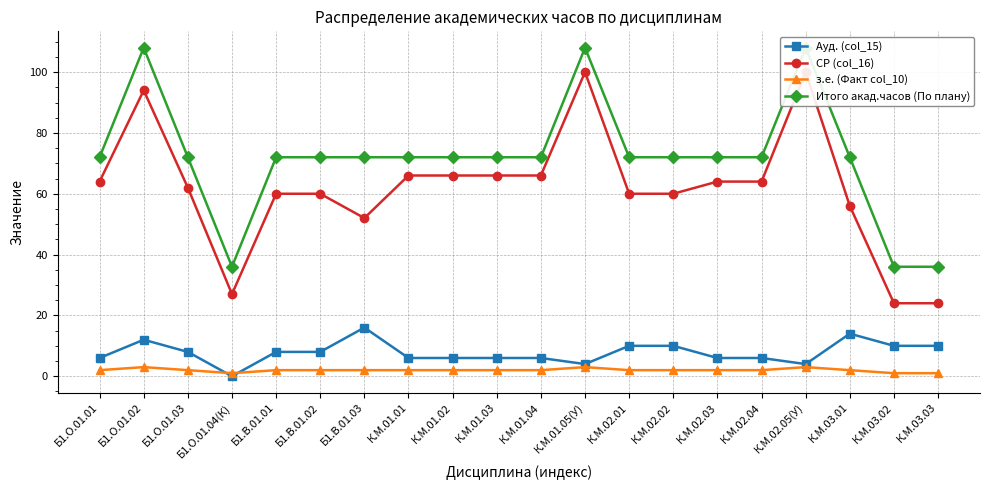

What is the average value of the Итого акад.часов (По плану) series?

72